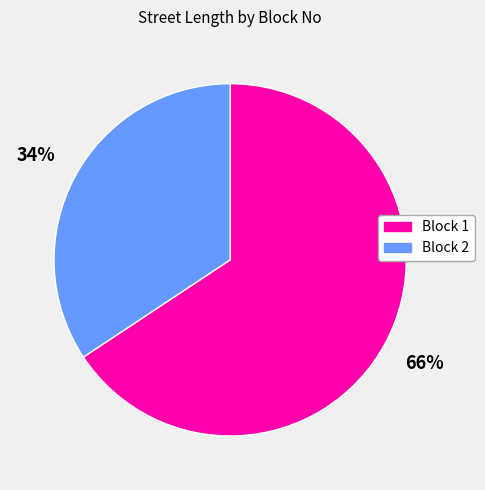

Rank the categories by value from lowest to highest.

Block 2, Block 1